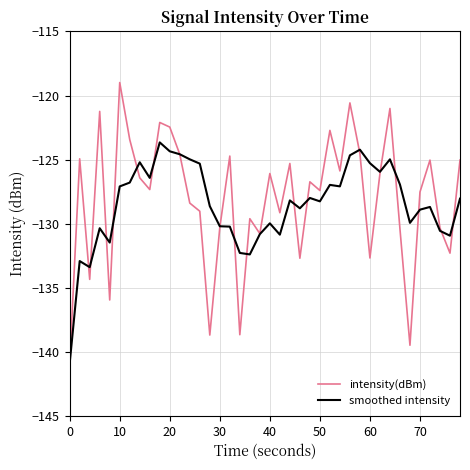

List the series in order of their peak value, lowest first.

smoothed intensity, intensity(dBm)